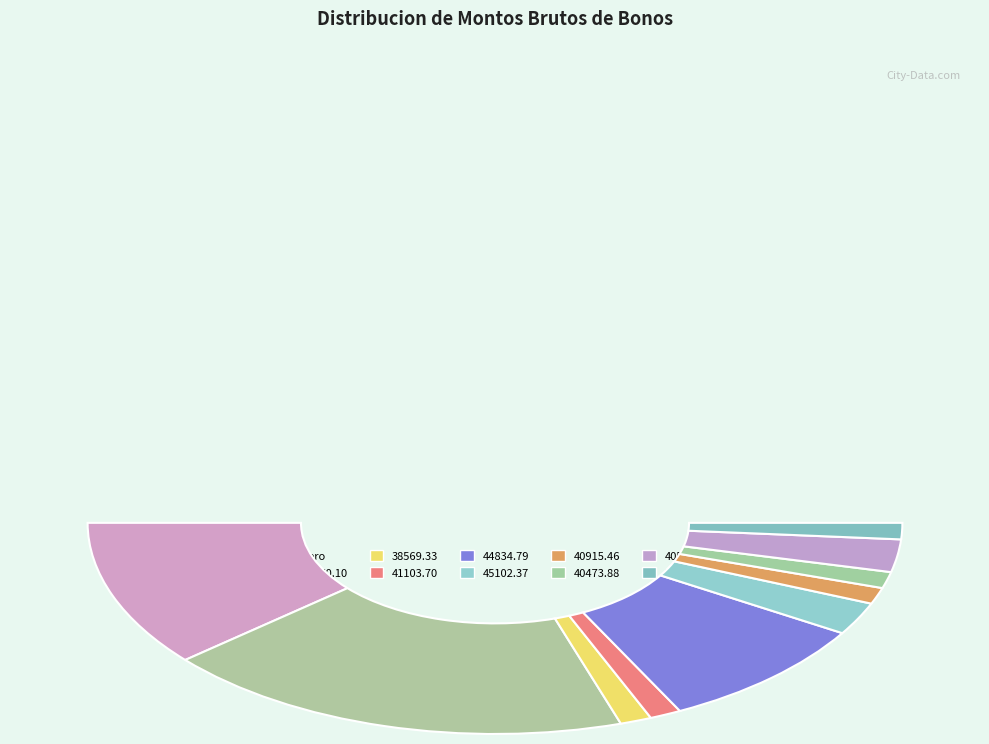

Does any single category account for the majority?

No